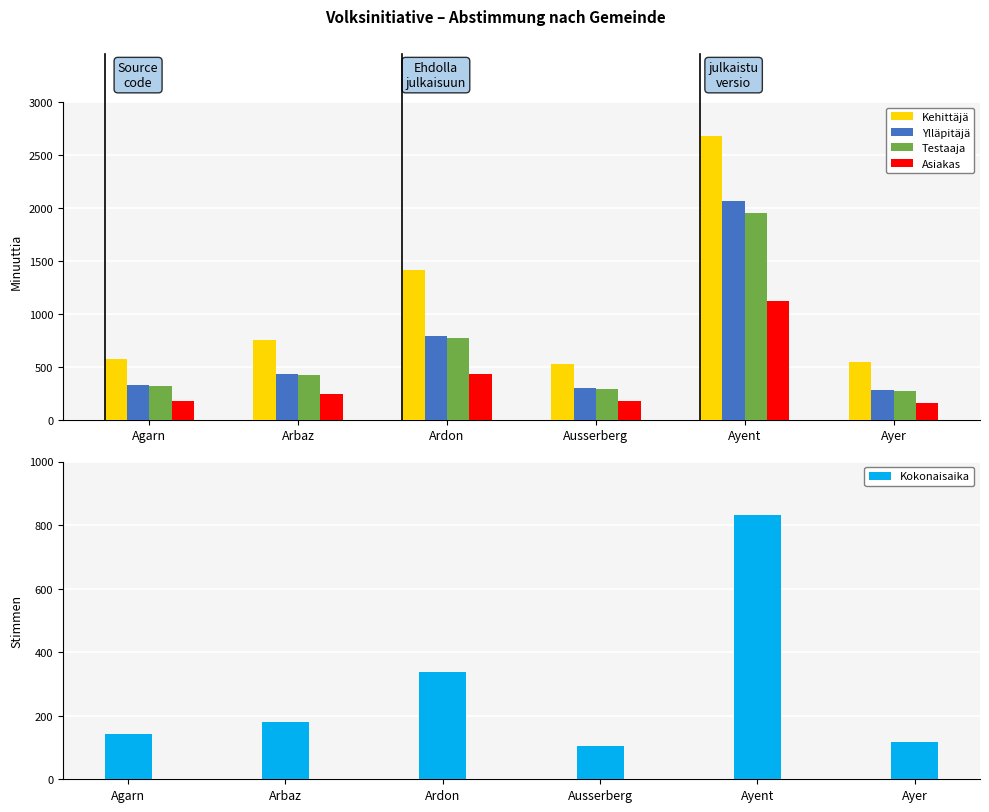

Which category has the highest value in the Stimmberechtigte series?

Ayent